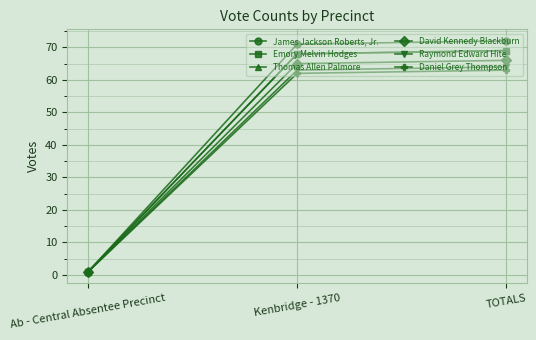

What is the lowest value of the Daniel Grey Thompson series?

1